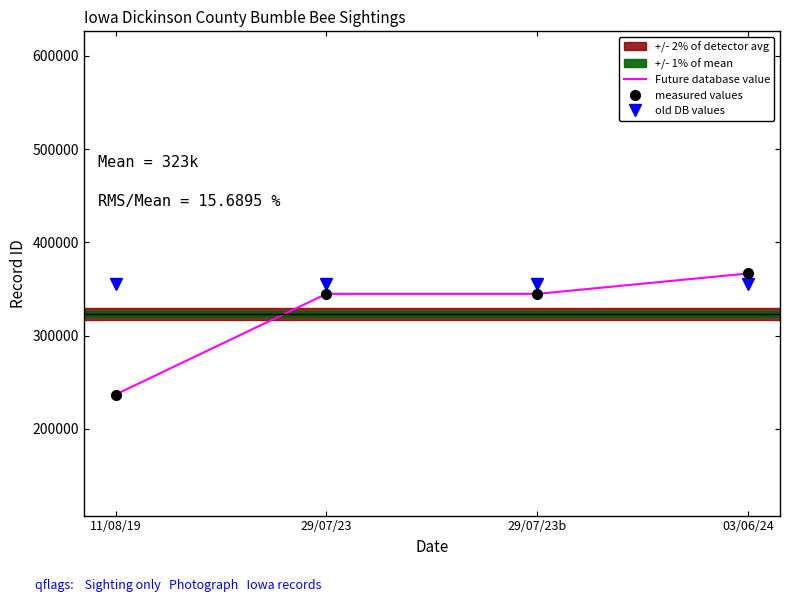

Which has a higher value, 29/07/23b or 29/07/23?

29/07/23b